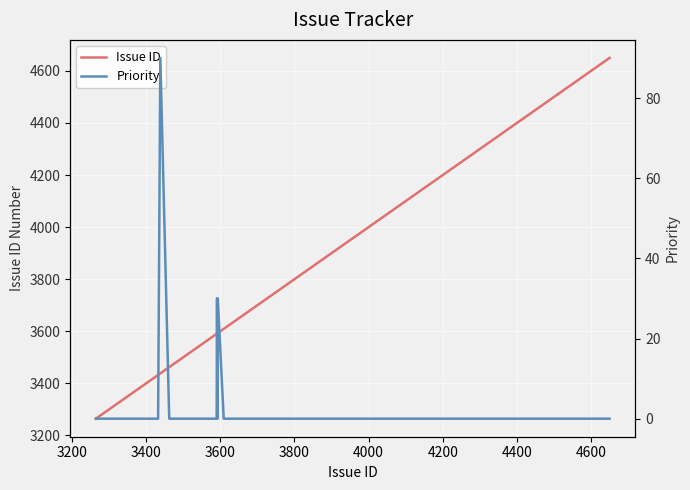

What is the minimum value for Issue ID?

3264